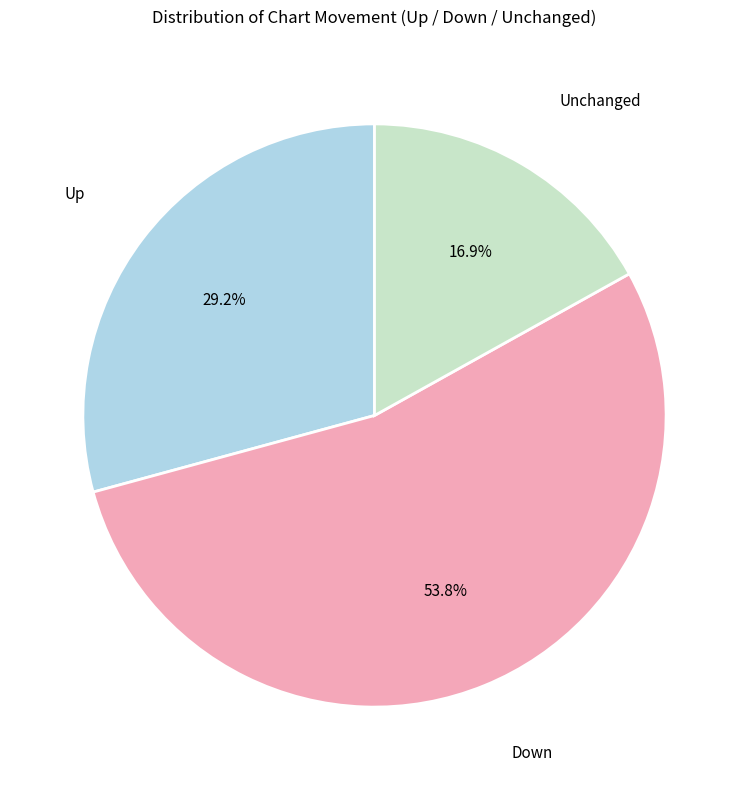

Which has a higher value, Down or Up?

Down